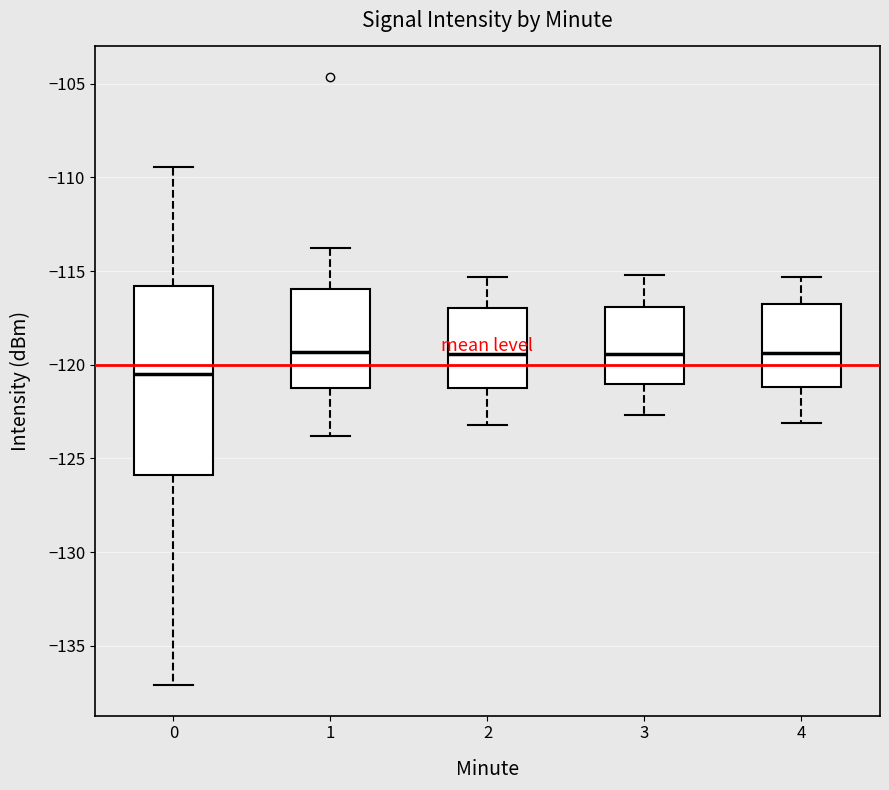

Reading left to right, read every box against the y-axis: the position of its median line, the range the box covers, and the ends of its whiskers. The values are not printed on the chart, so give them approximately, as read against the axis.

0: median -120.5, box -126.0 to -116.0, whiskers -137.0 to -109.5
1: median -119.5, box -121.5 to -116.0, whiskers -124.0 to -114.0
2: median -119.5, box -121.0 to -117.0, whiskers -123.0 to -115.5
3: median -119.5, box -121.0 to -117.0, whiskers -122.5 to -115.0
4: median -119.5, box -121.0 to -116.5, whiskers -123.0 to -115.5